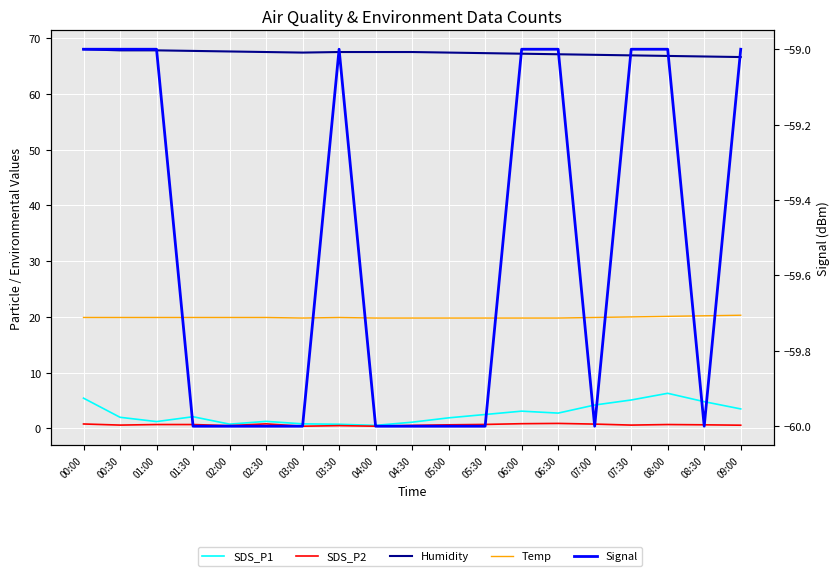

What is the lowest value of the Humidity series?

66.6